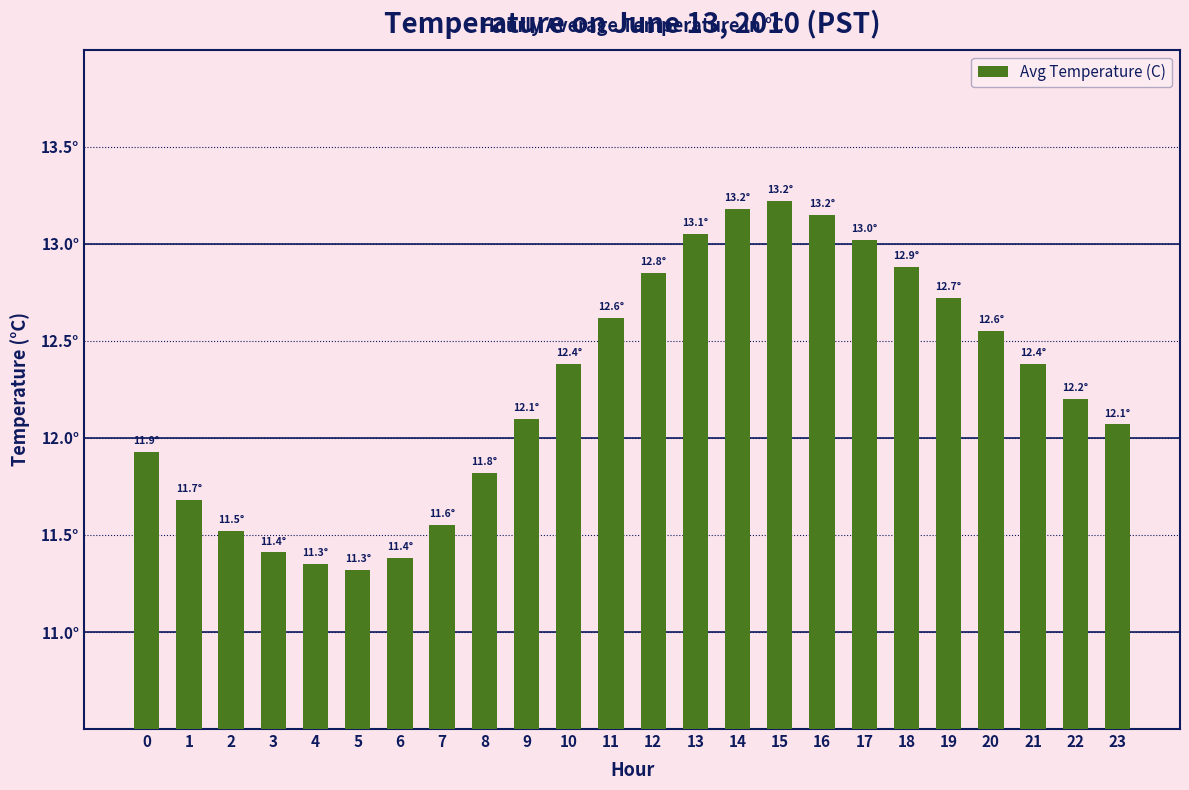

True or false: the data shows 13.2 at 14.

True